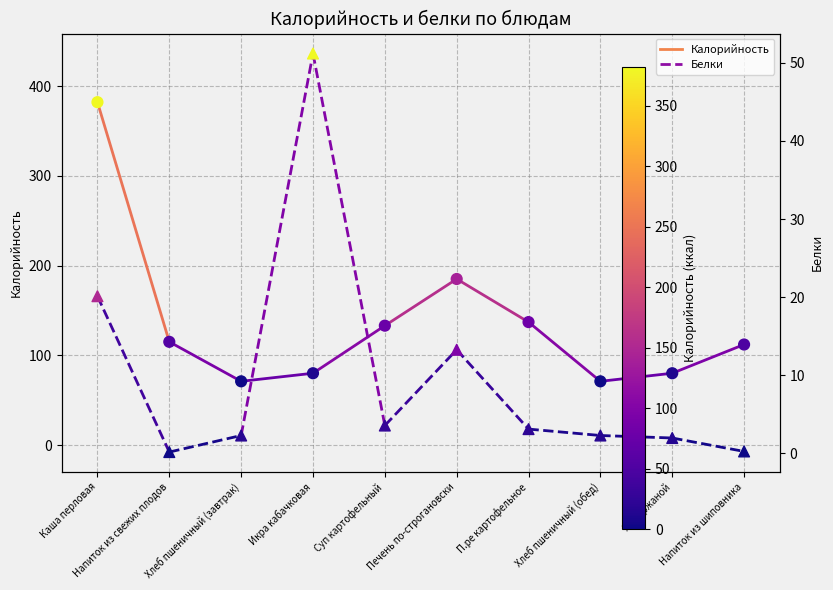

Which series reaches the minimum Y coordinate?

Белки